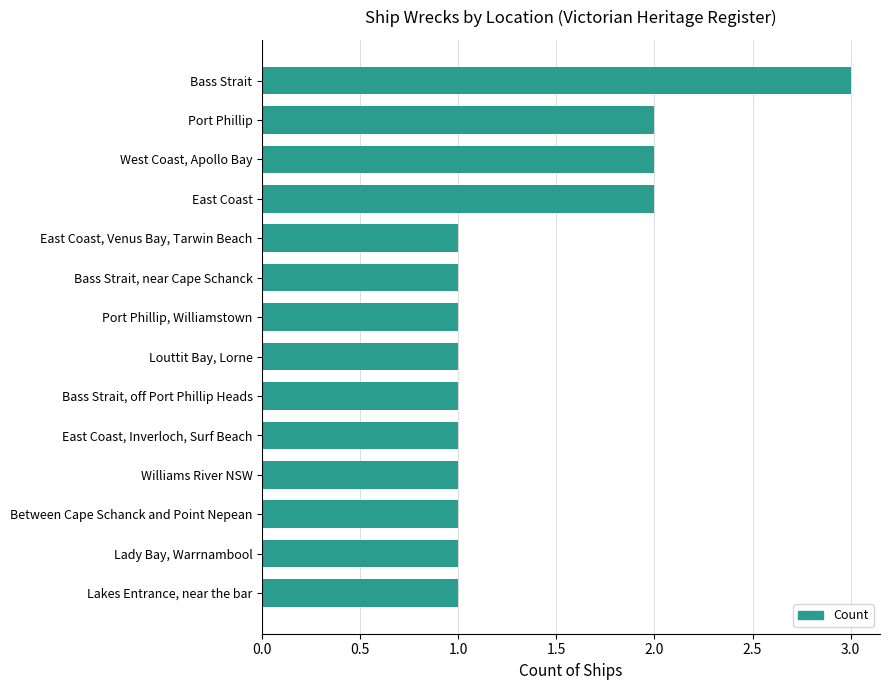

The value at Lady Bay, Warrnambool is 1. True or false?

True